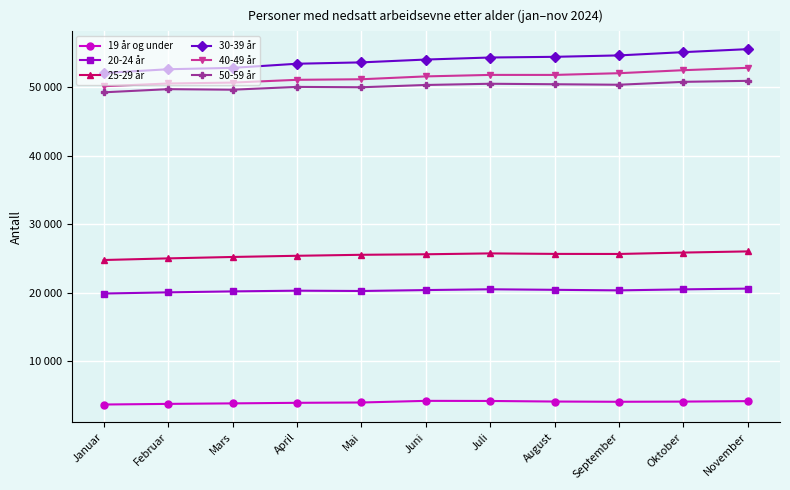

What are all the series names shown in the legend?

19 år og under, 20-24 år, 25-29 år, 30-39 år, 40-49 år, 50-59 år